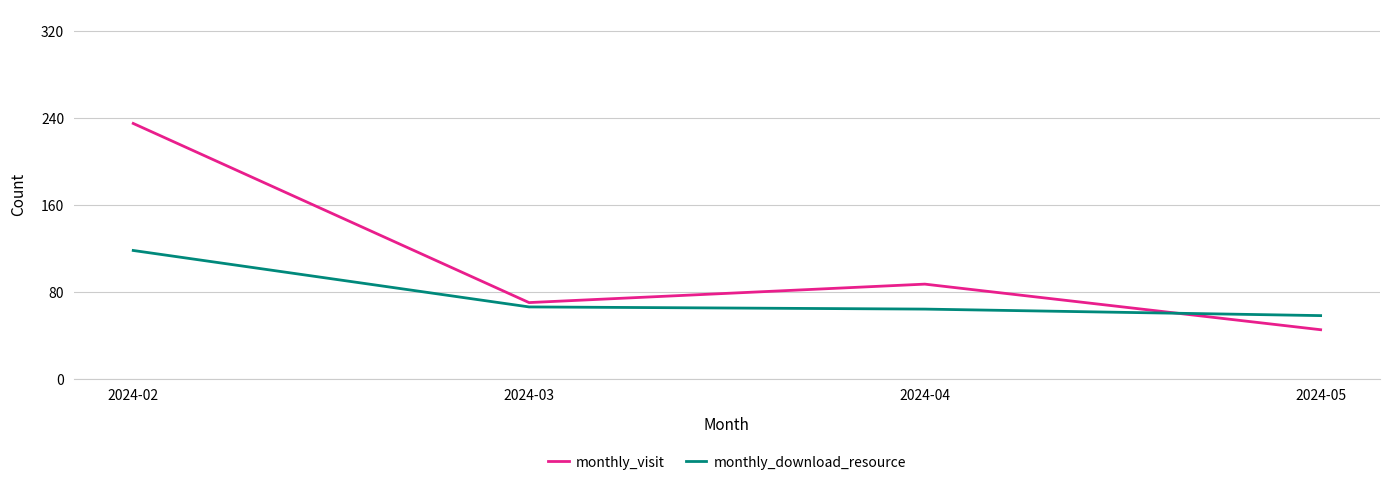

How many series are shown in this chart?

2